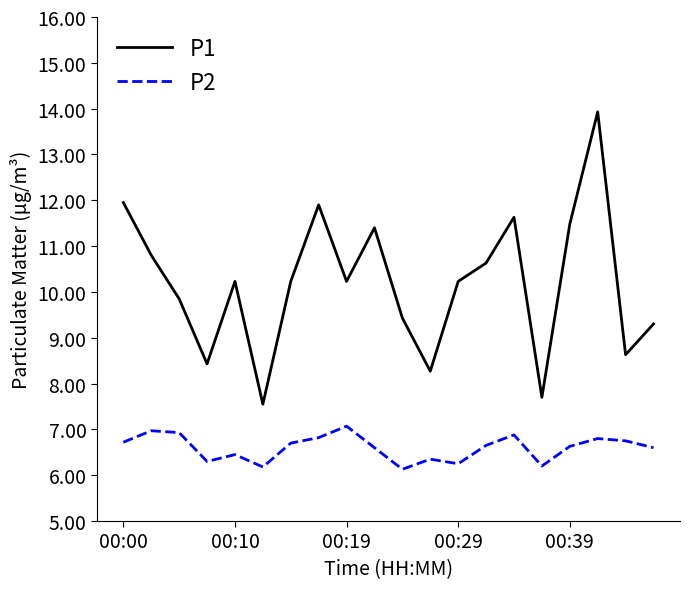

Which series has the widest spread of values?

P1